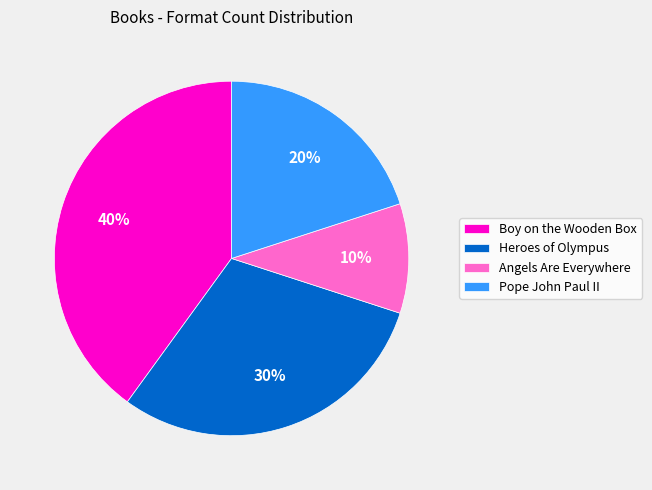

To the nearest percent, what is the difference between the Boy on the Wooden Box and Heroes of Olympus slice percentages?

10%